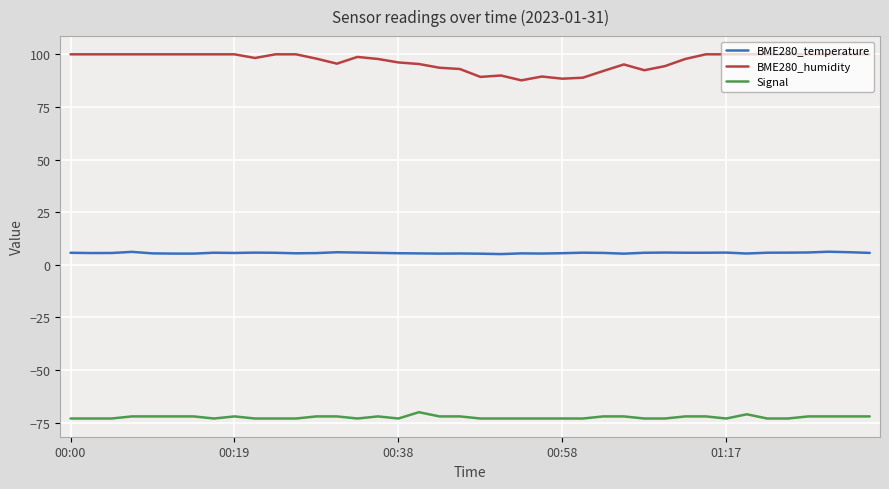

Which series has the largest range (max minus min)?

BME280_humidity